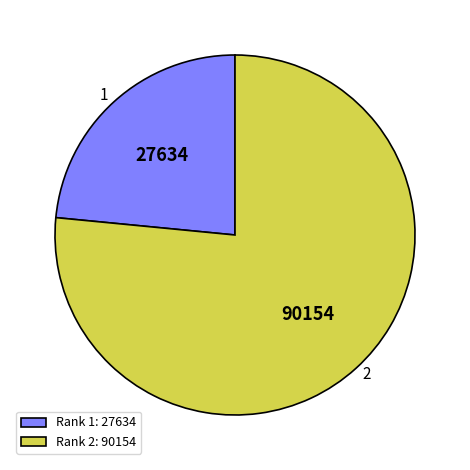

What is the ratio of the value at Rank 2: 90154 to the value at Rank 1: 27634?

3.3